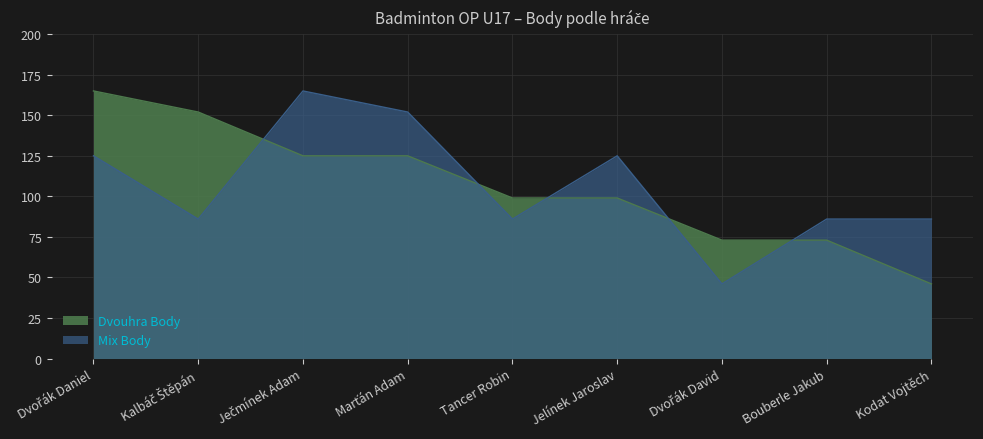

After their last crossing, which series has the higher values: Dvouhra Body or Mix Body?

Mix Body